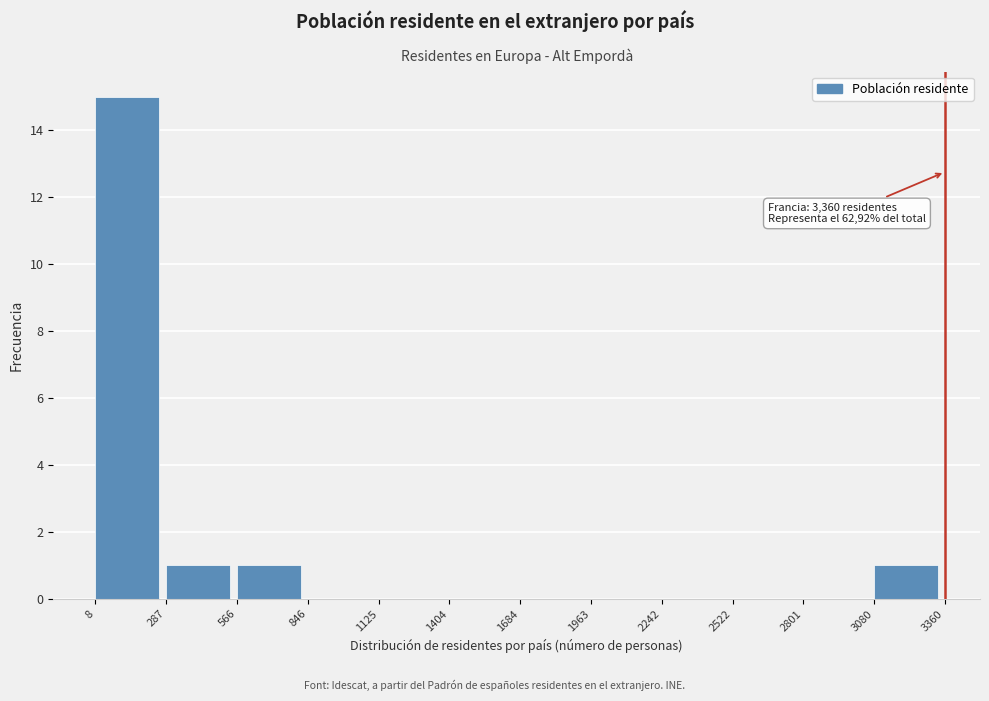

Which range on the x-axis has the tallest bar?

8 to 287